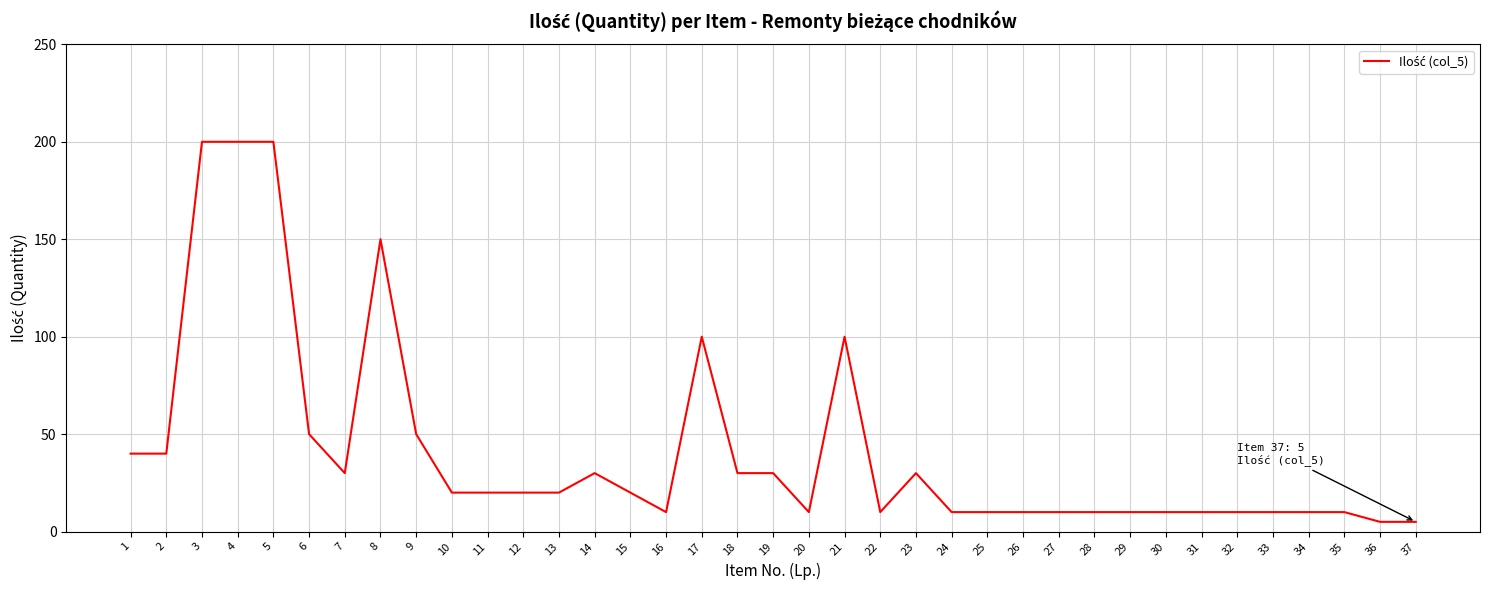

The value at 20 is 10. True or false?

True